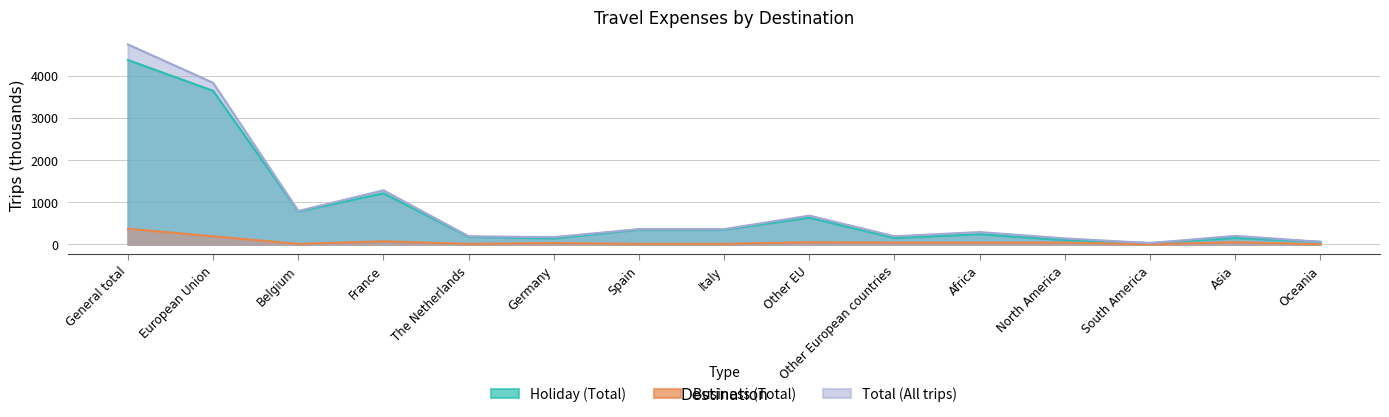

What is the spread (max minus min) of values at France?

1210